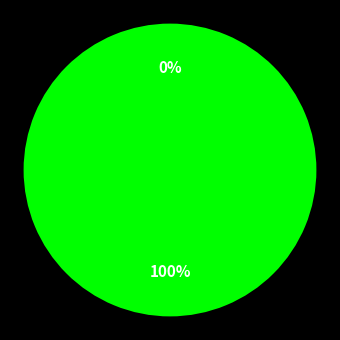

To the nearest percent, what is the average slice percentage?

50%